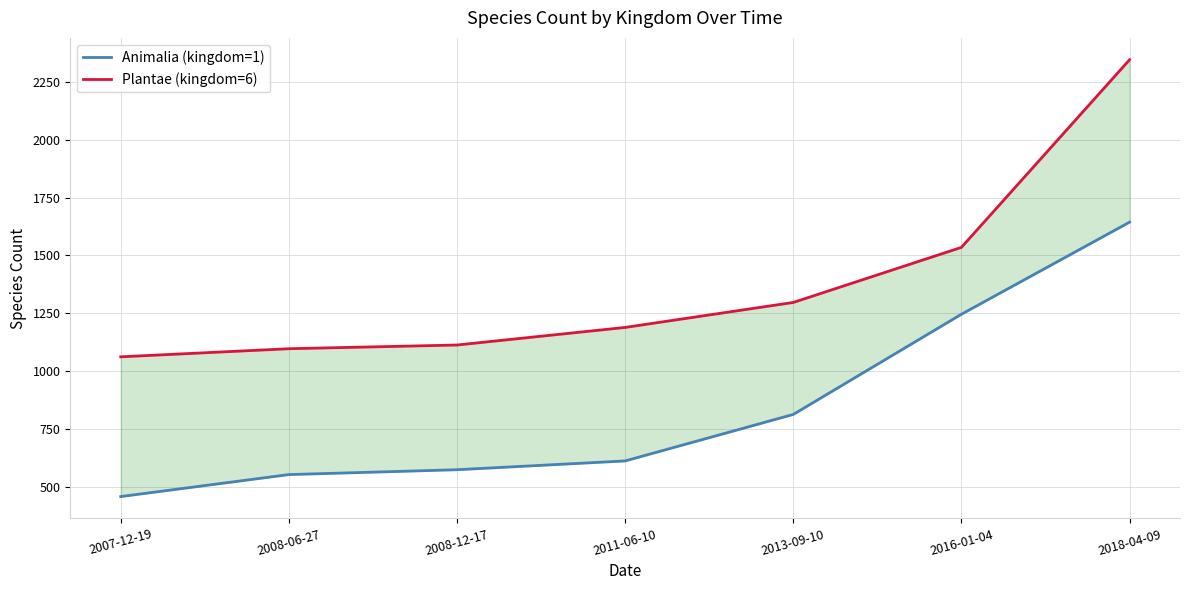

Which series has the widest spread of values?

Plantae (kingdom=6)